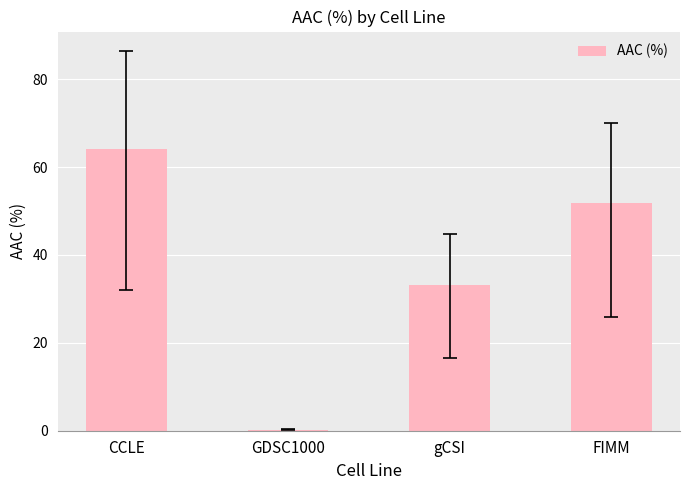

Which has a higher value, FIMM or gCSI?

FIMM